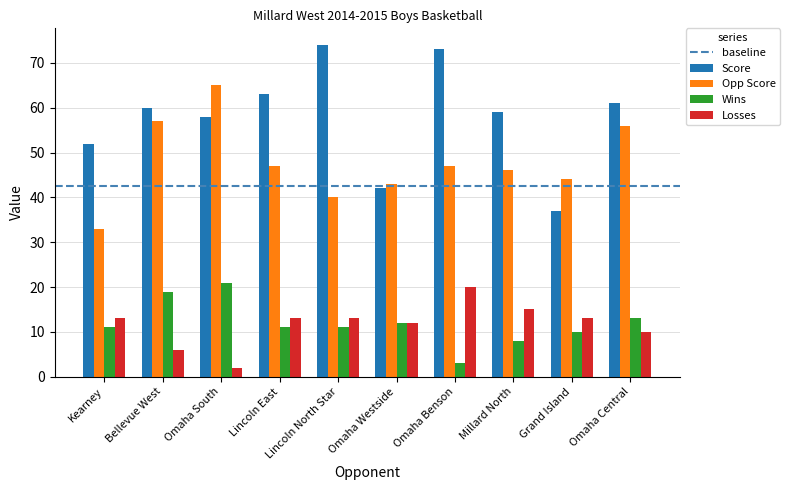

Count the number of data series in this chart.

4